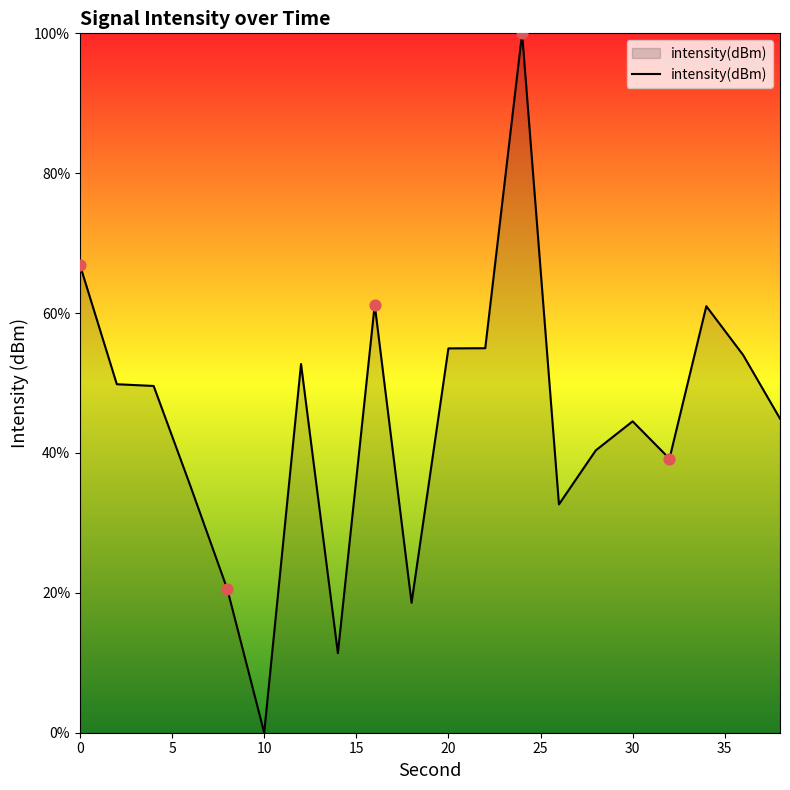

What is the greatest value displayed?

100.0